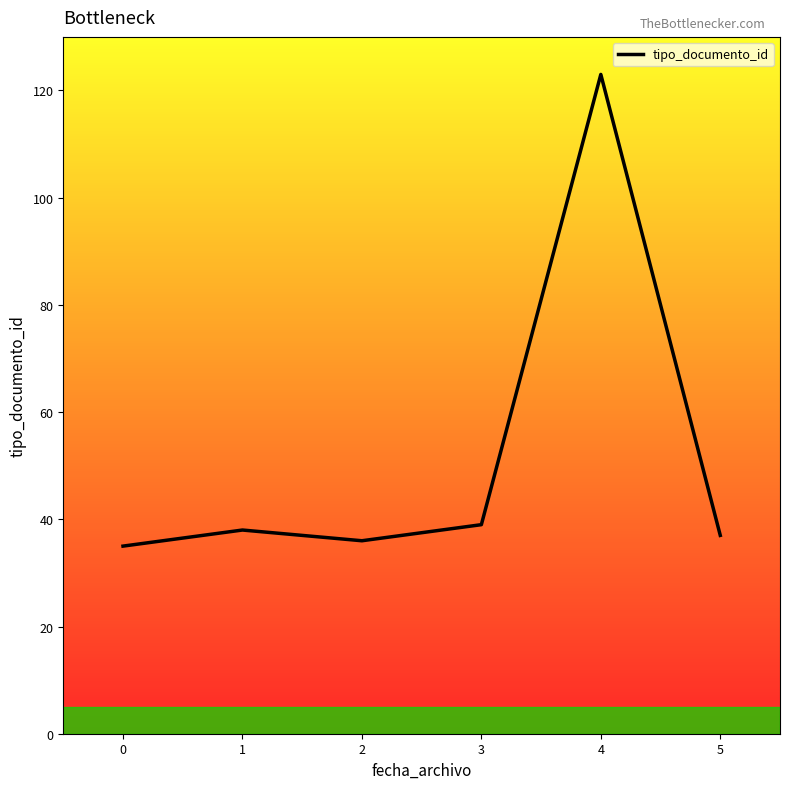

The chart shows a value of 39 at 3. True or false?

True